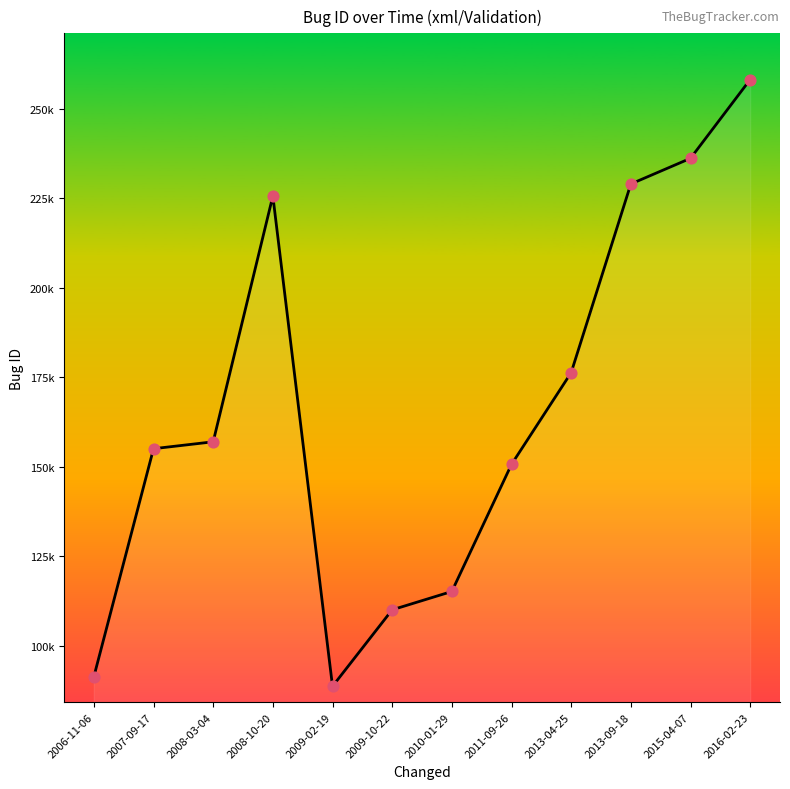

What is the change in value from 2007-09-17 to 2009-10-22?

-44983